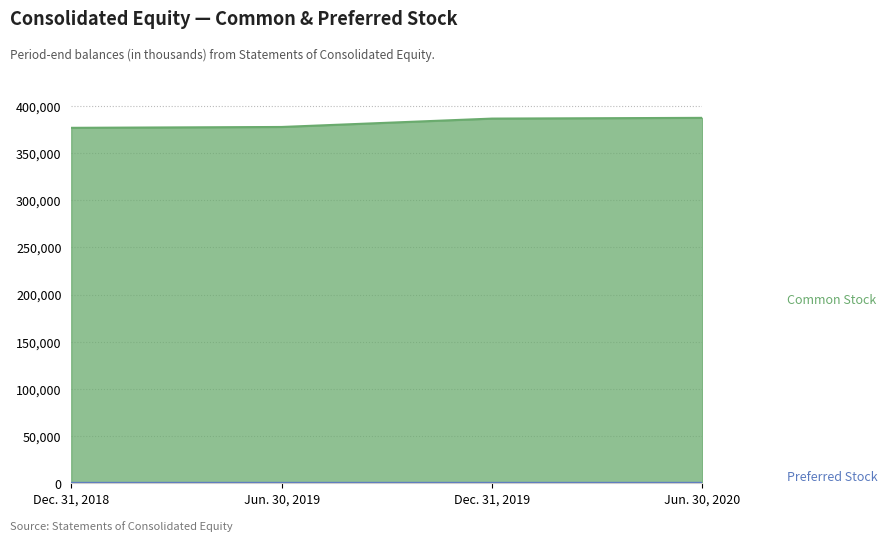

List the series in order of their overall mean, lowest first.

Preferred Stock, Common Stock